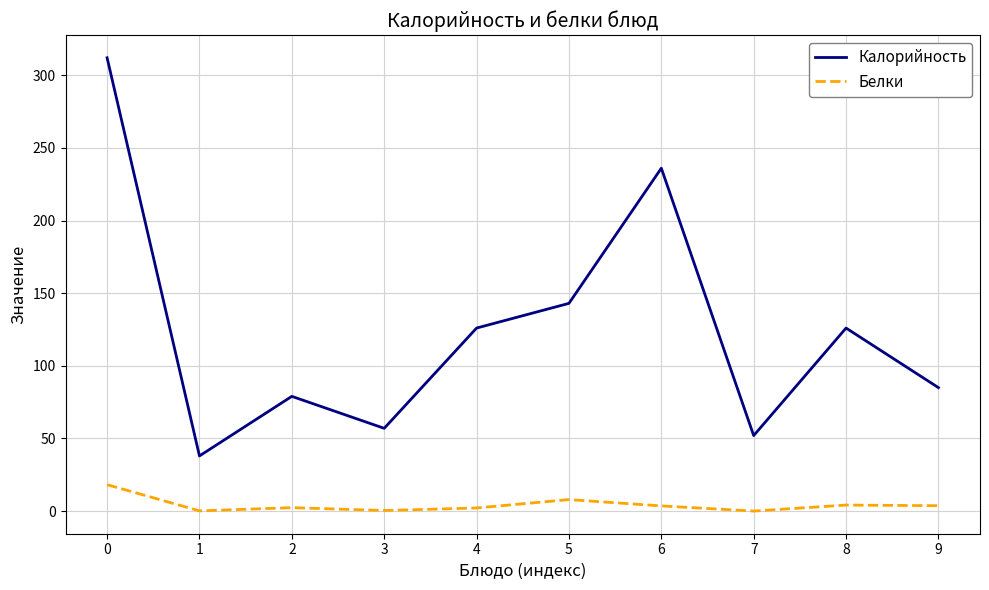

True or false: Калорийность has a value of 85.0 at 9.

True